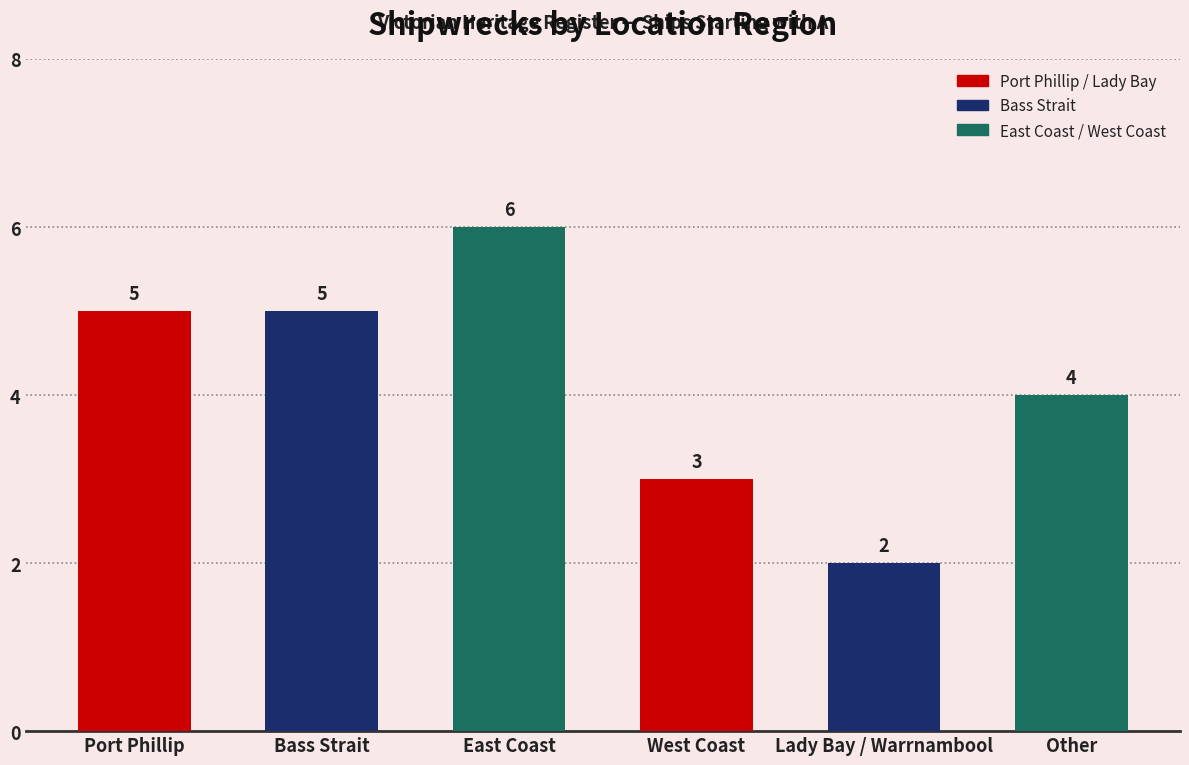

What position from the right is Bass Strait?

5